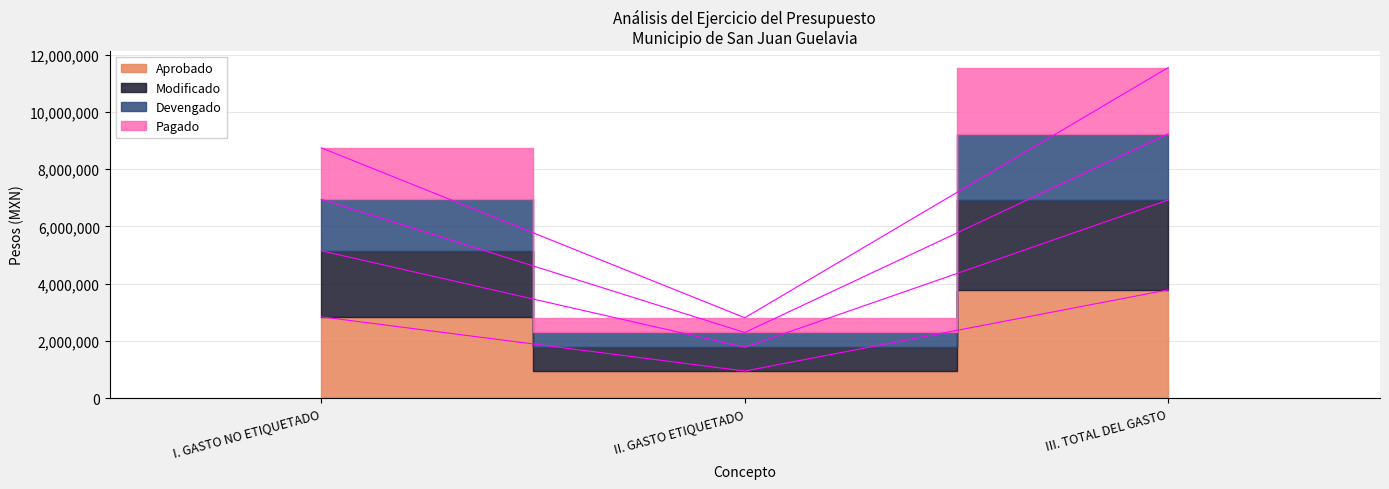

What is the total value across all series at I. GASTO NO ETIQUETADO?

23675387.0